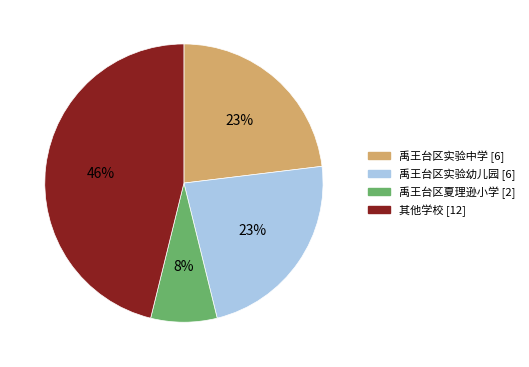

Is there a majority slice in this chart?

No